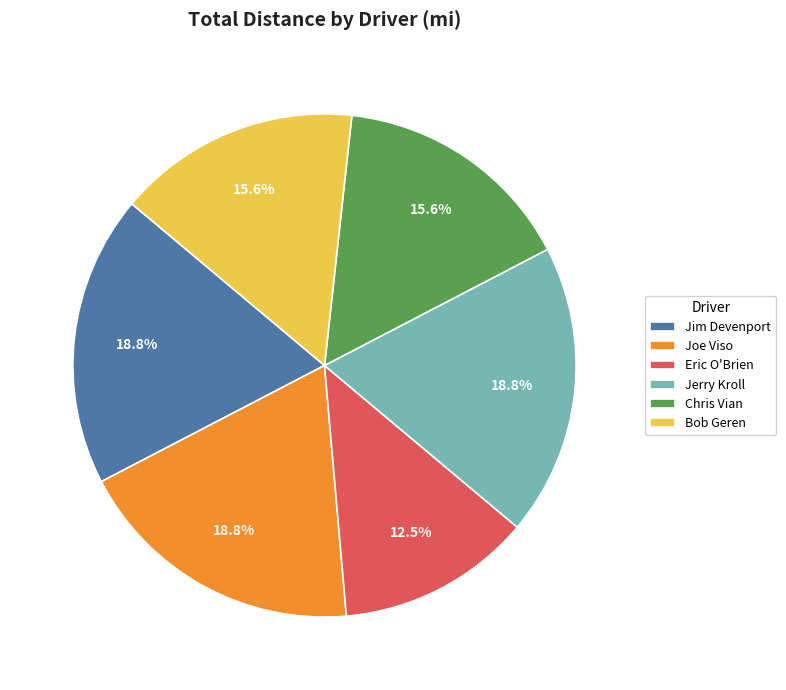

To the nearest percent, what is the difference between the largest and smallest slice percentages?

6%